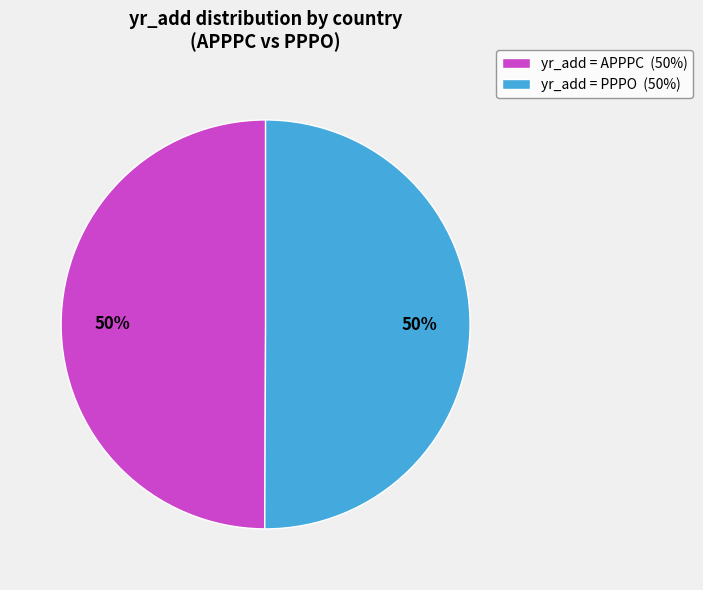

How many segments does this pie chart have?

2